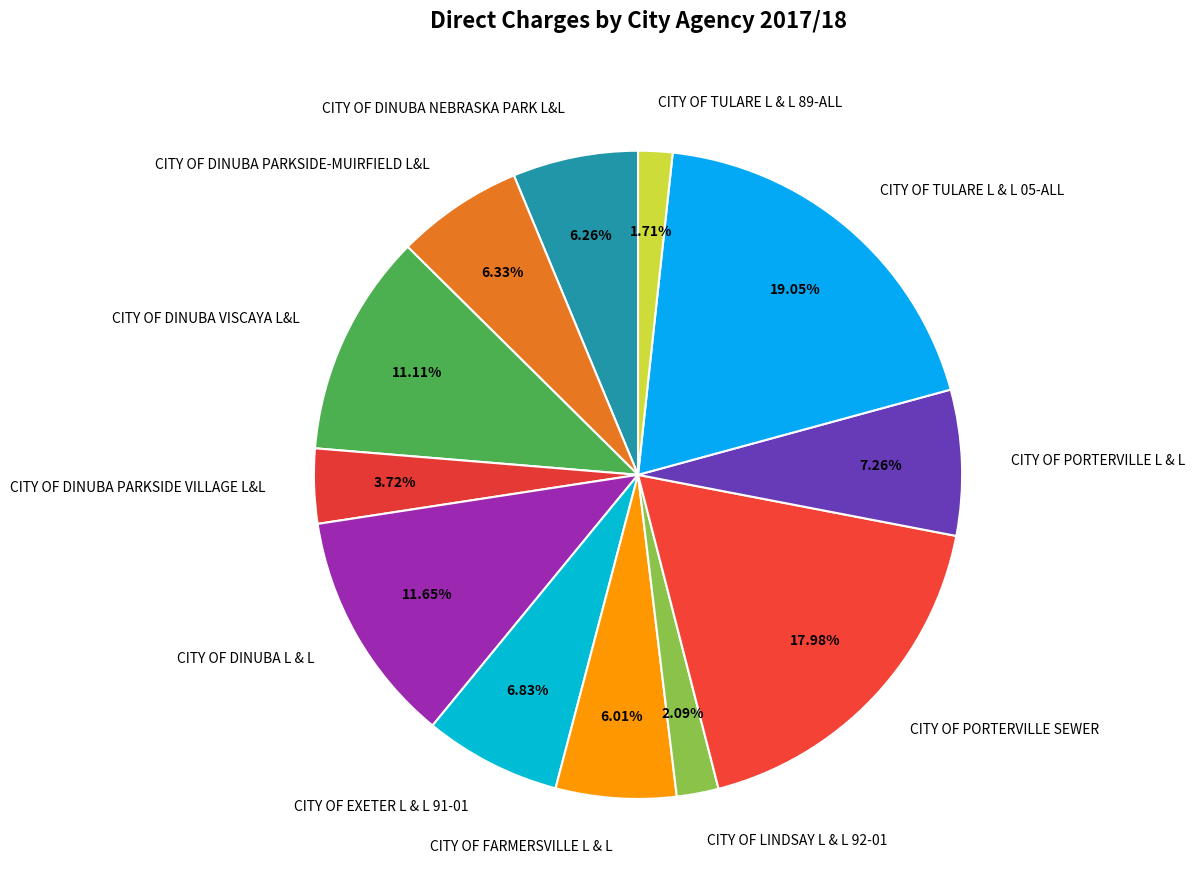

Is it true that CITY OF TULARE L & L 05-ALL is 19% of the pie?

True